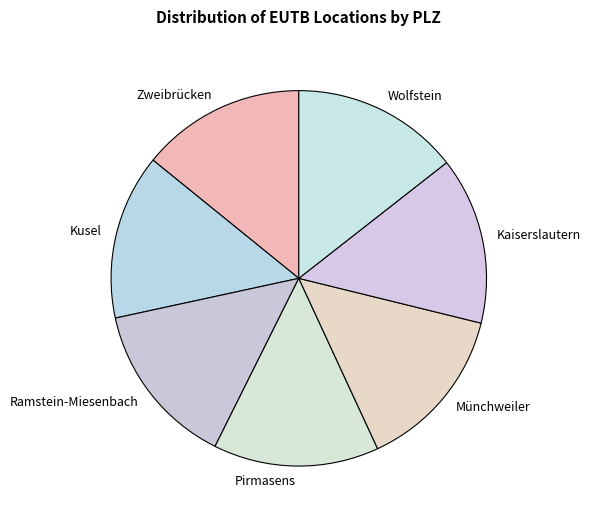

Do Münchweiler and Kaiserslautern together represent more than half of the pie?

No